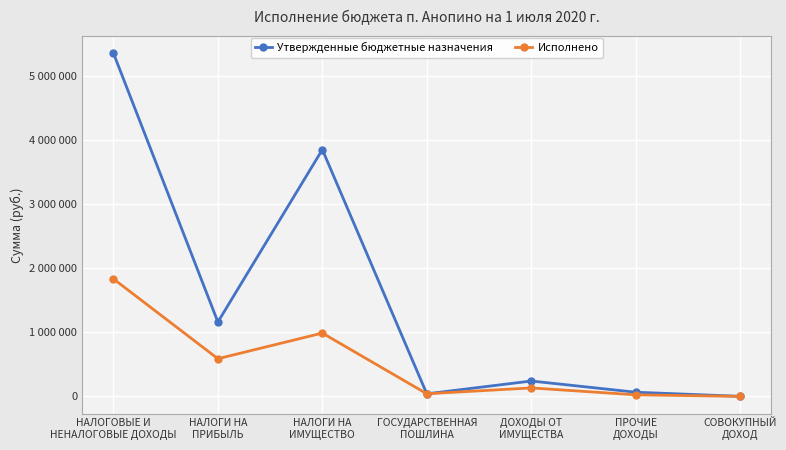

Between НАЛОГОВЫЕ И
НЕНАЛОГОВЫЕ ДОХОДЫ and НАЛОГИ НА
ИМУЩЕСТВО, which series saw the biggest shift?

Утвержденные бюджетные назначения